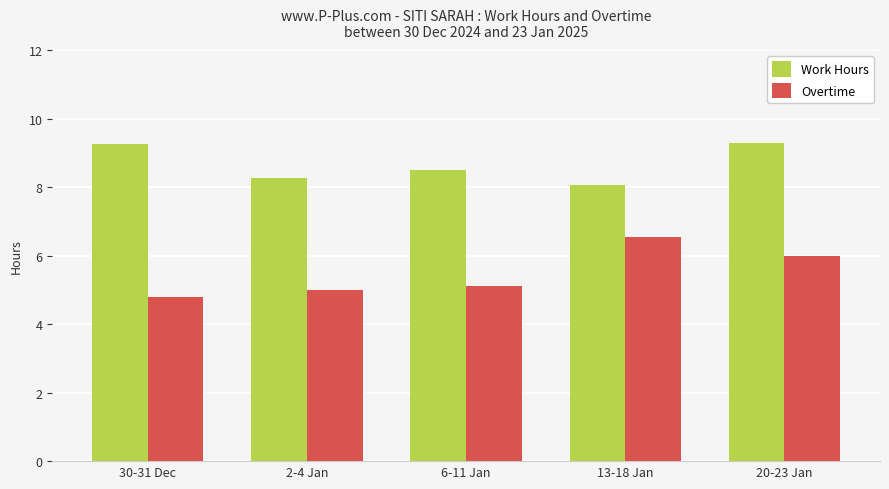

What is the label of the 4th bar from the left?

13-18 Jan